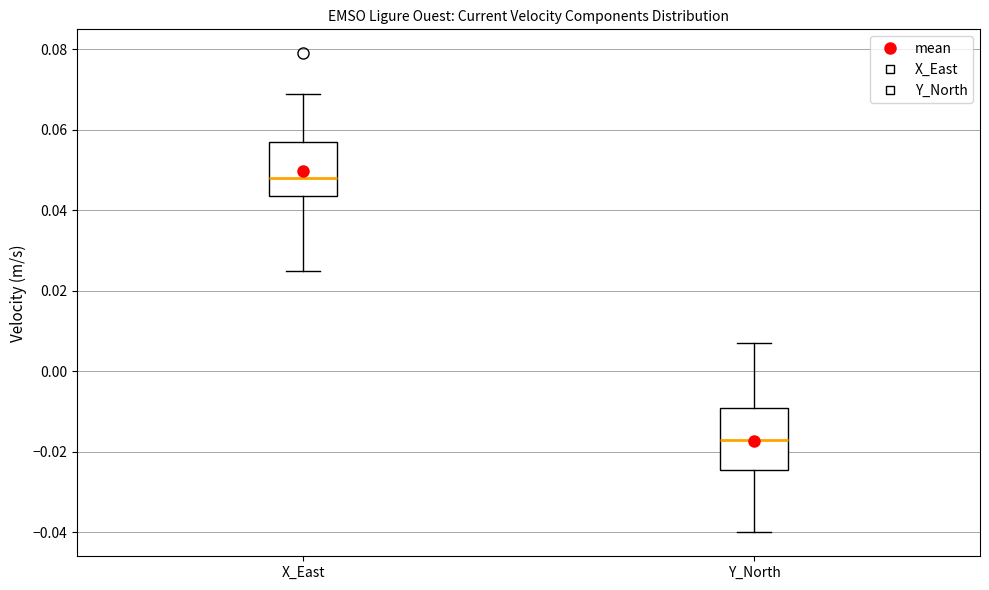

Where does the median line of the box for Y_North sit on the y-axis? The values are not printed on the chart, so give them approximately, as read against the axis.

-0.016